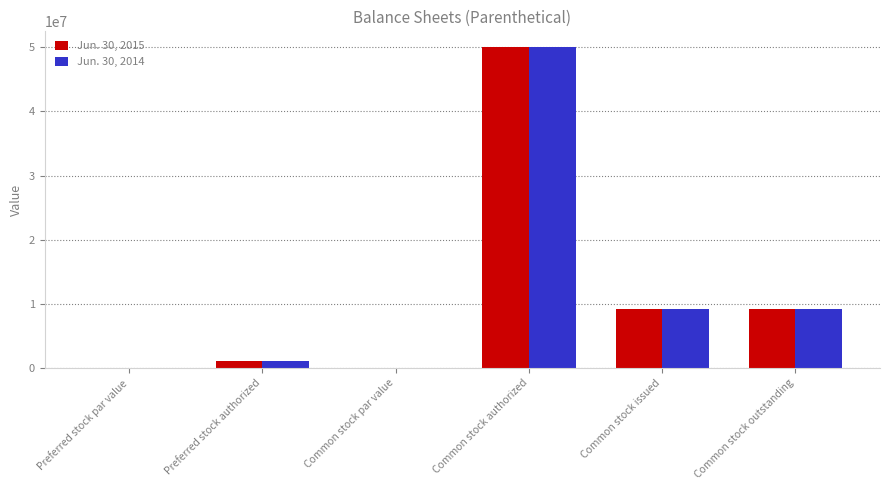

What is the greatest value displayed?

50000000.0